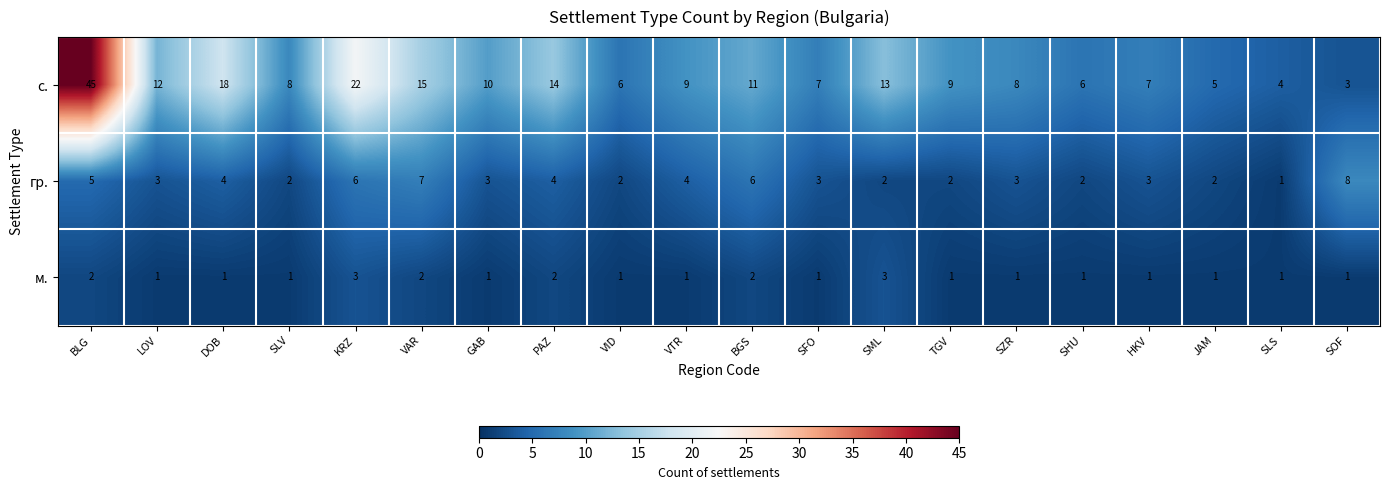

What is the total value across all series at SML?

18